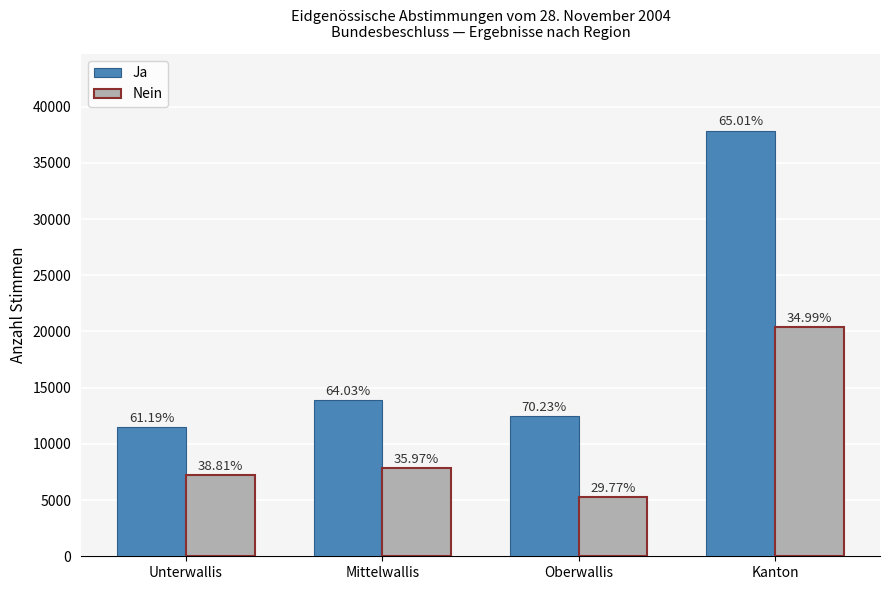

Are the bars horizontal?

No